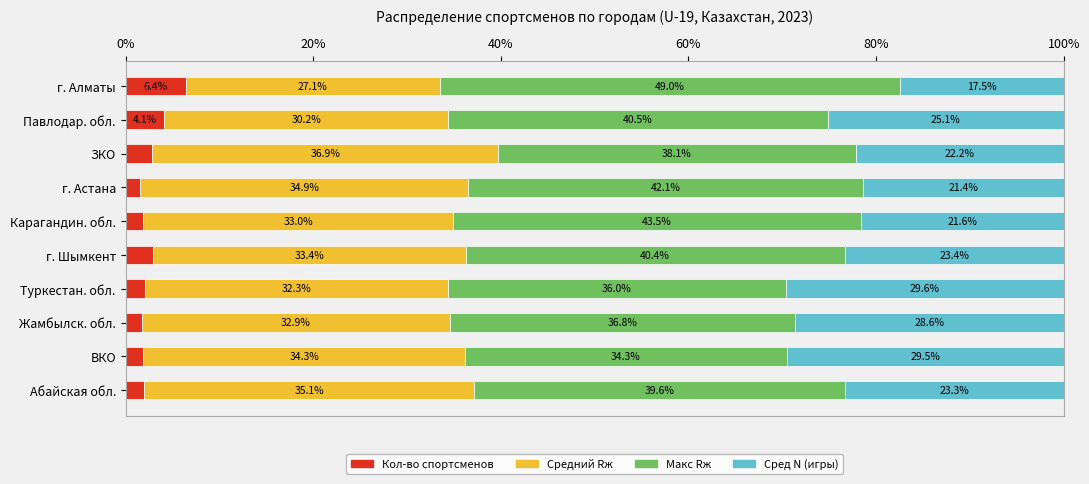

What is the difference between the Кол-во спортсменов values at ВКО and г. Астана?

0.3